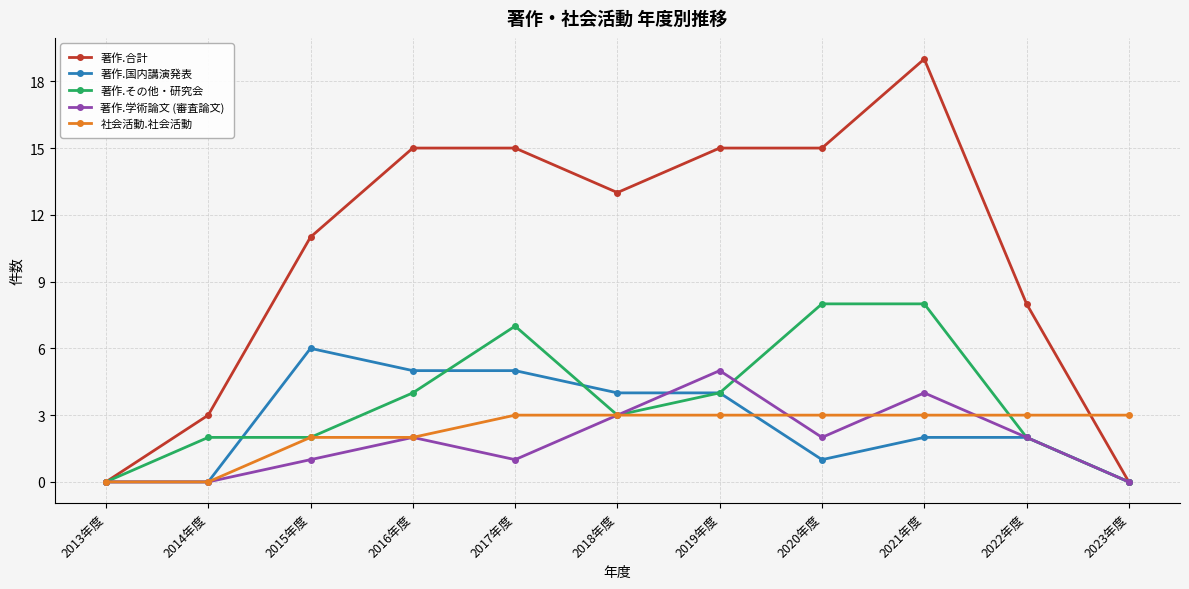

Which category has the highest value across all series?

2021年度